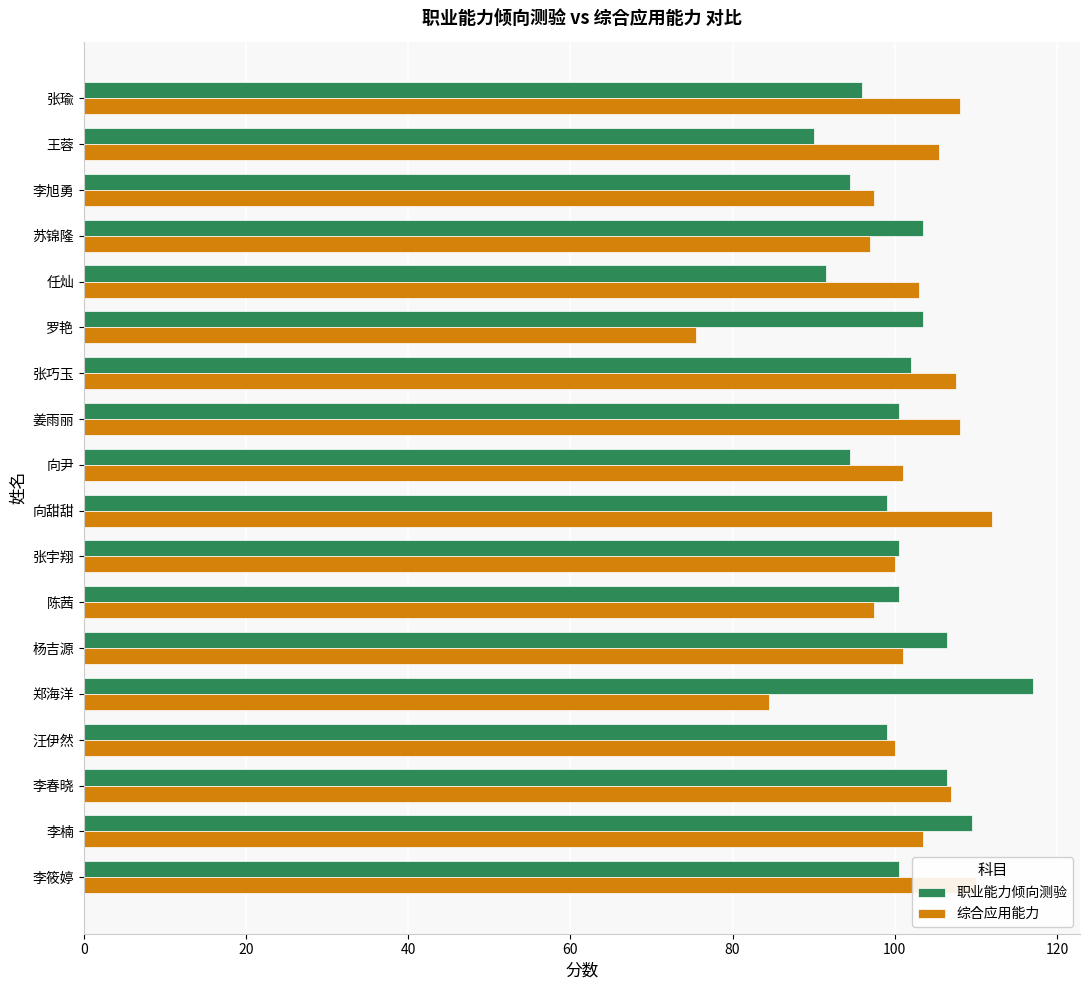

Is the value of 综合应用能力 at 郑海洋 greater than the value of 职业能力倾向测验 at 杨吉源?

No